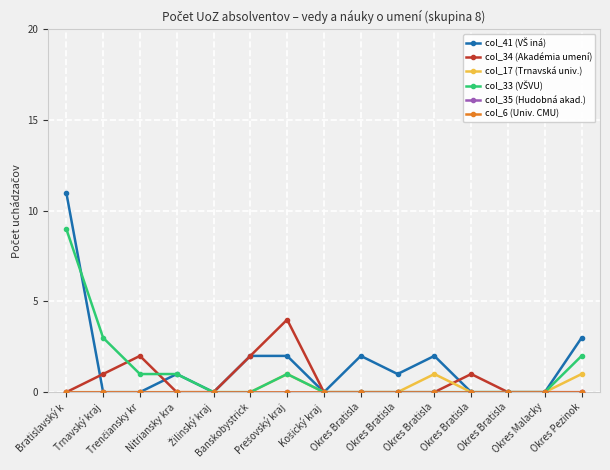

Does the chart display data point markers on the line(s)?

Yes